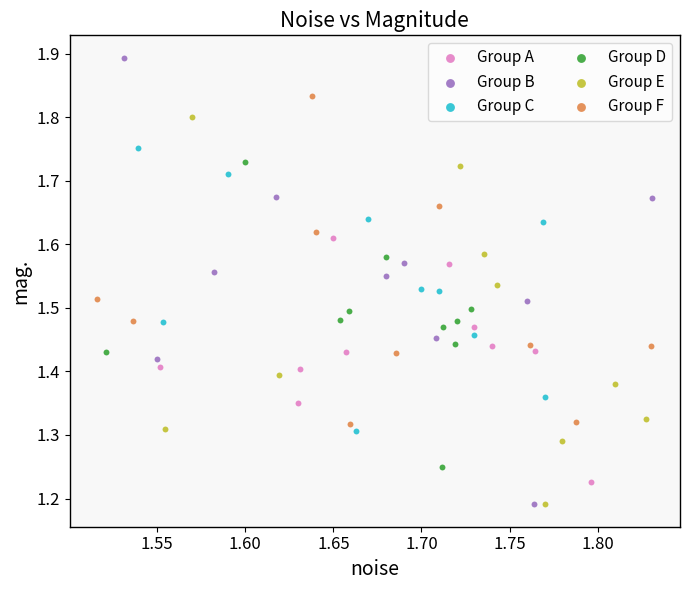

What are all the series names shown in the legend?

Group A, Group B, Group C, Group D, Group E, Group F